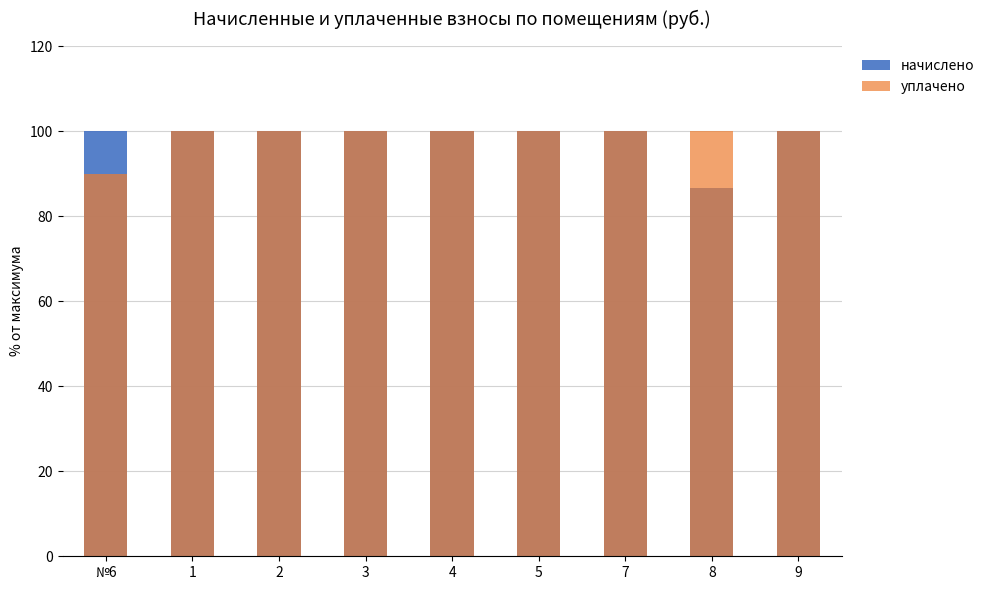

The начислено series shows 164.7 at 3. True or false?

False